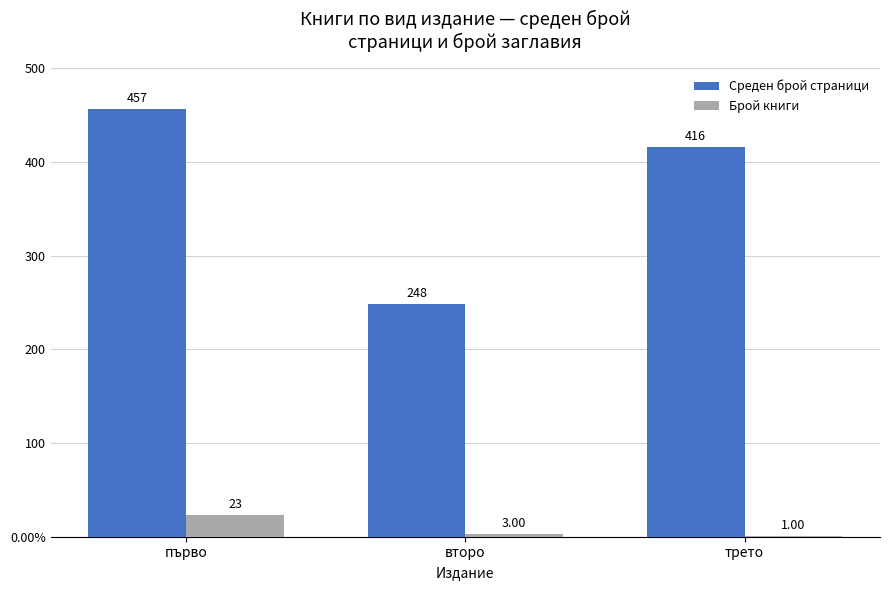

What are all the series names shown in the legend?

Среден брой страници, Брой книги